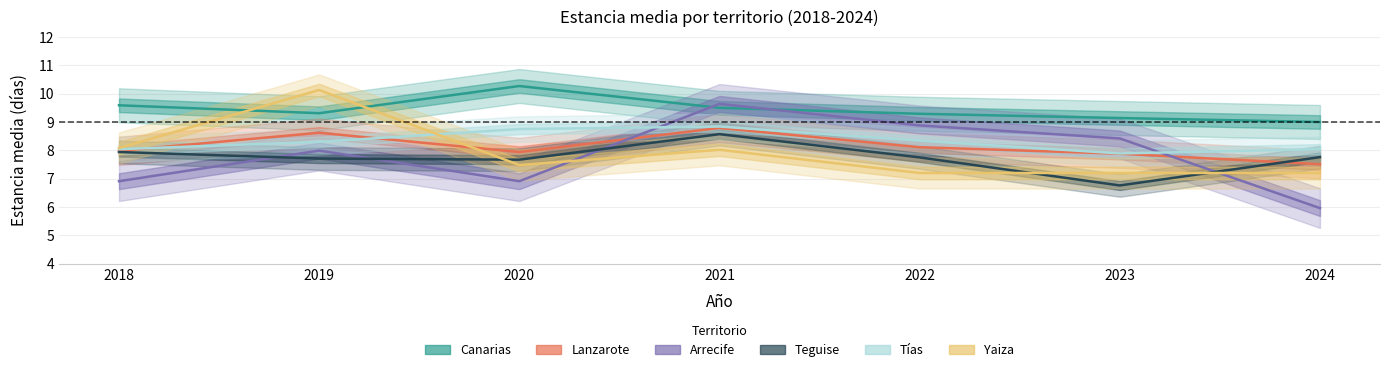

At which category does the chart reach its peak across all series?

2020